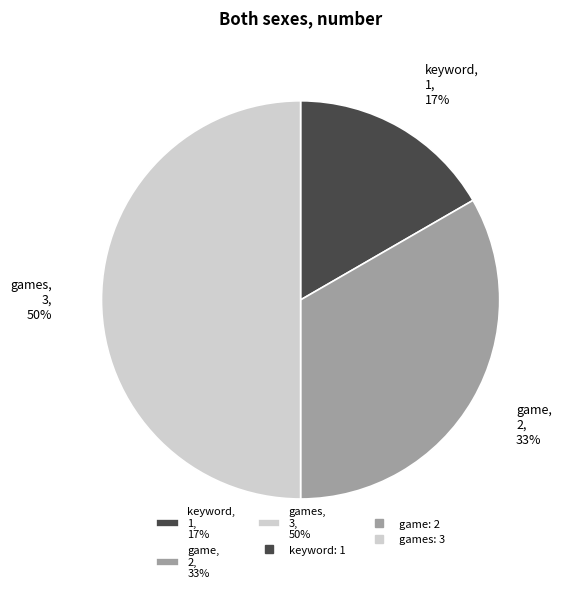

Does game, 2, 33% account for over 50% of the chart?

No